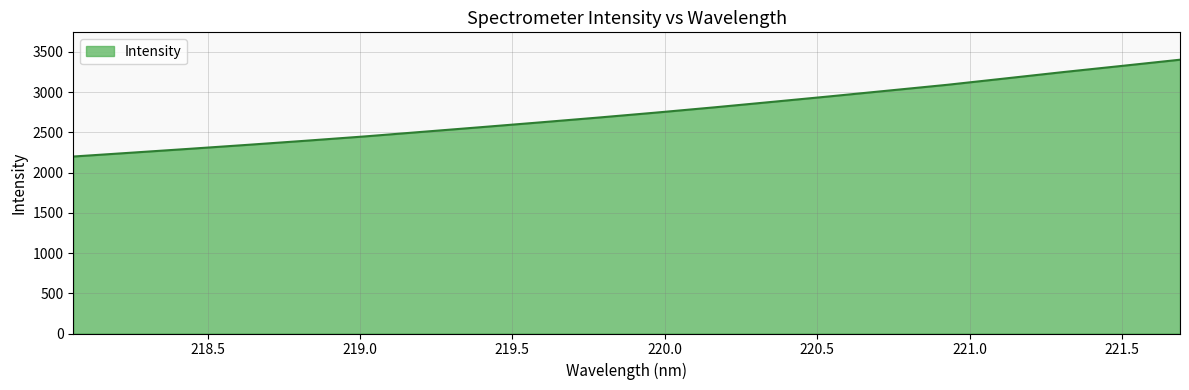

What is the difference between the maximum and minimum values?

1202.8